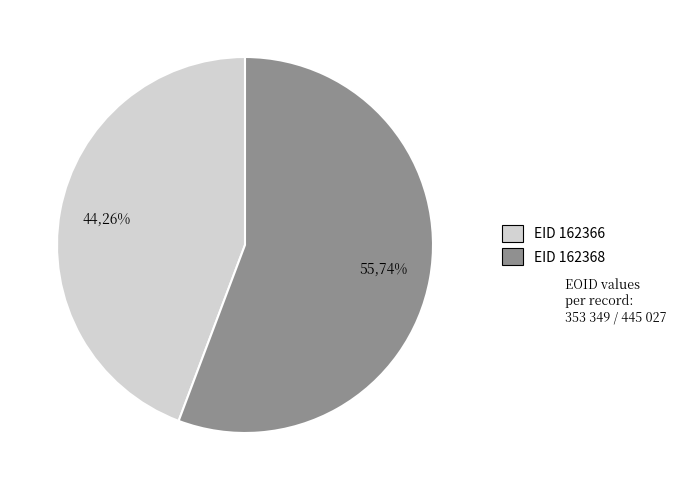

To the nearest percent, what is the combined percentage of 162366 and 162368?

100%